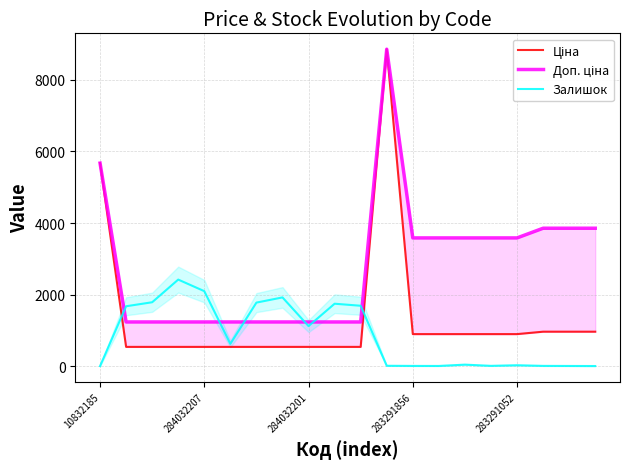

The Залишок series shows 1120 at 284032201. True or false?

True